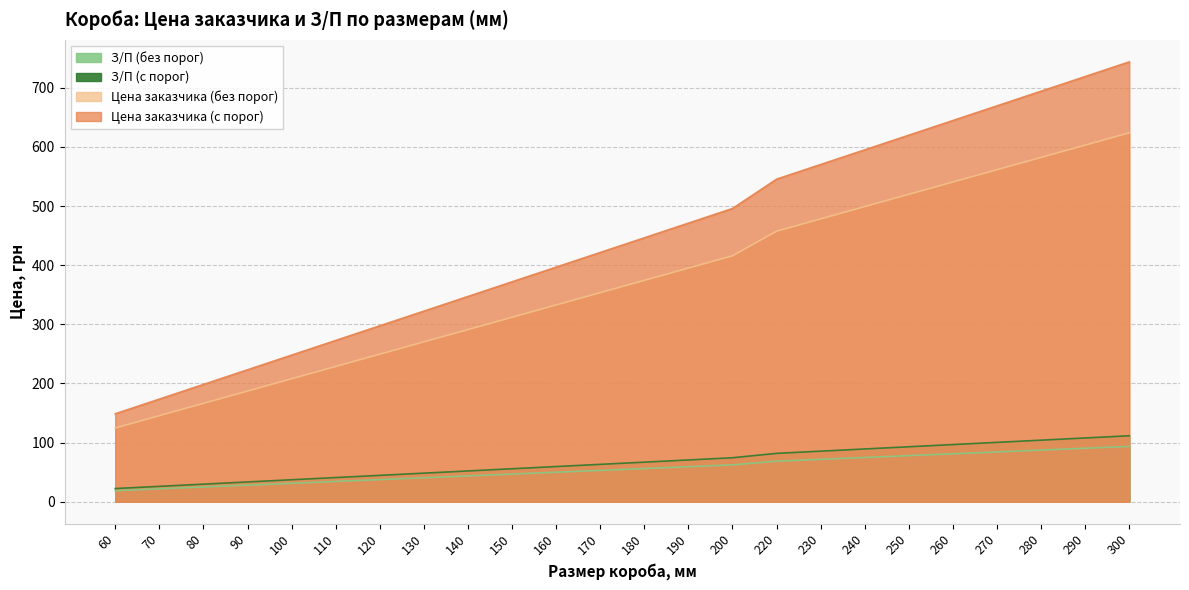

What is the smallest value displayed?

18.7